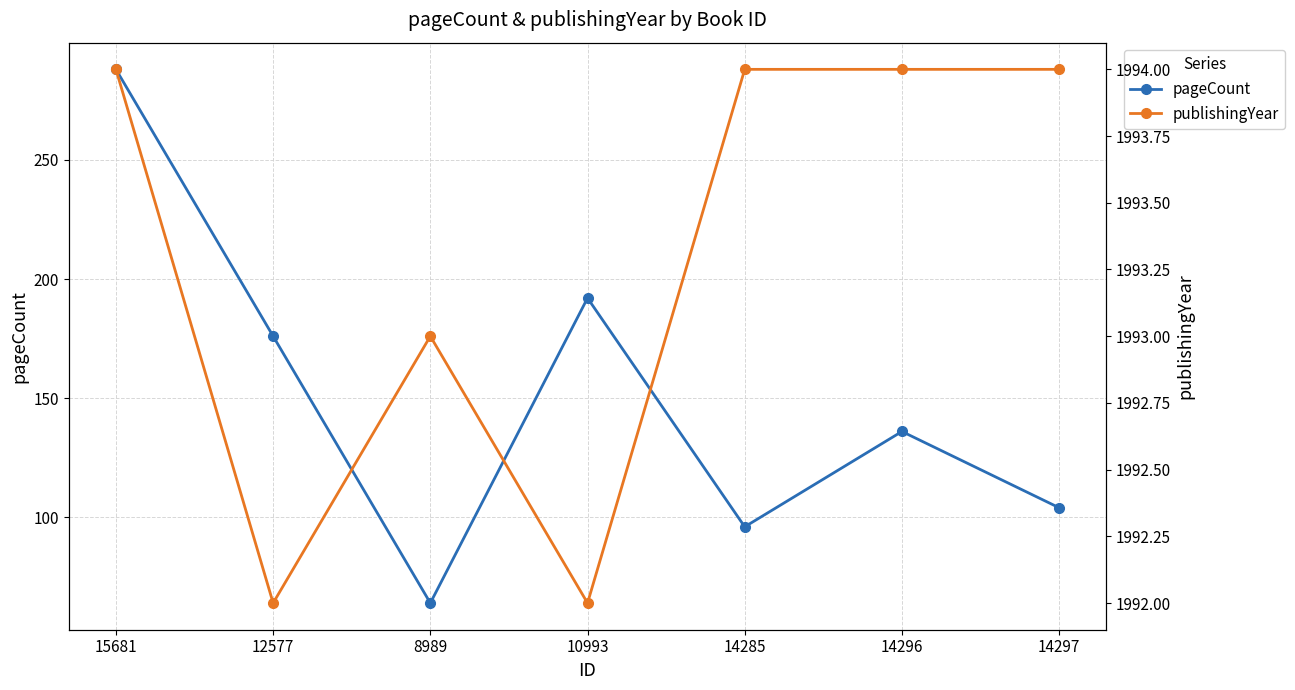

How many series are shown in this chart?

2